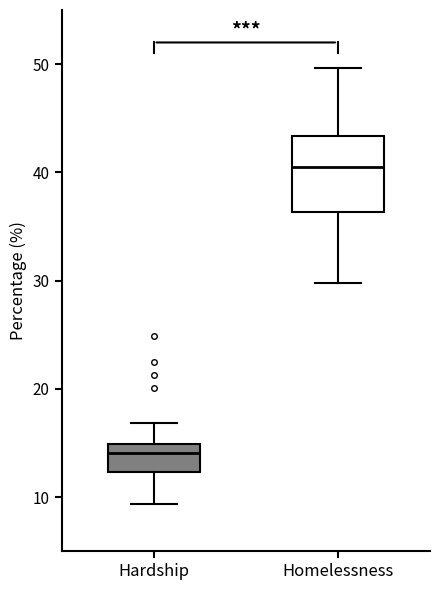

Which box is the tallest, from its lower edge to its upper edge?

Homelessness